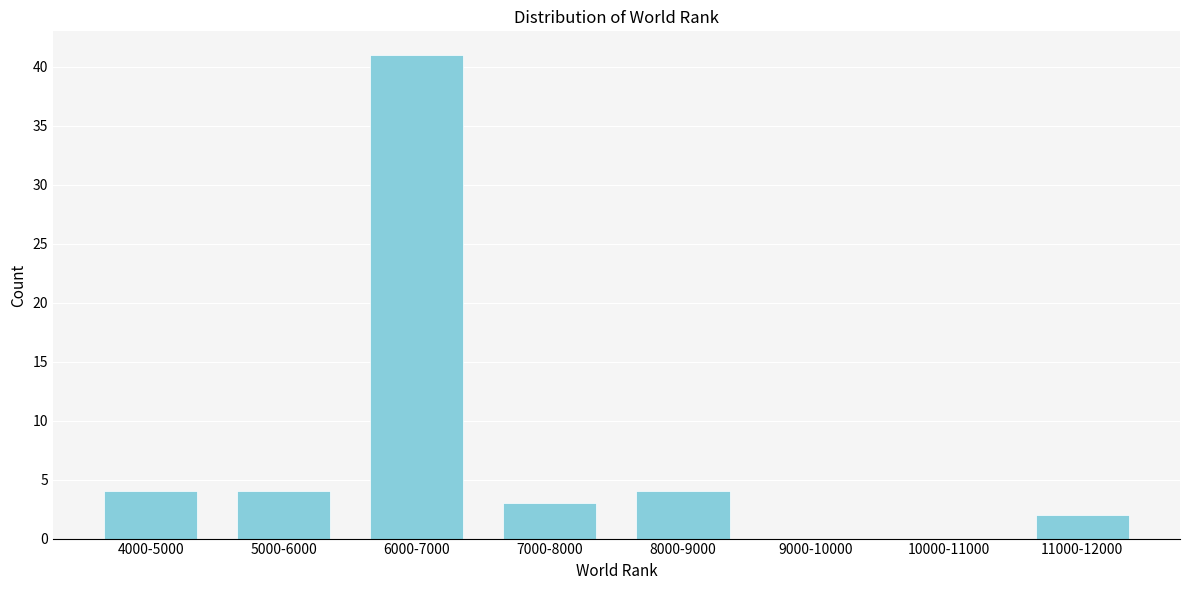

Reading right to left, what are all the values shown in this chart?

11000-12000=2	10000-11000=0	9000-10000=0	8000-9000=4	7000-8000=3	6000-7000=41	5000-6000=4	4000-5000=4